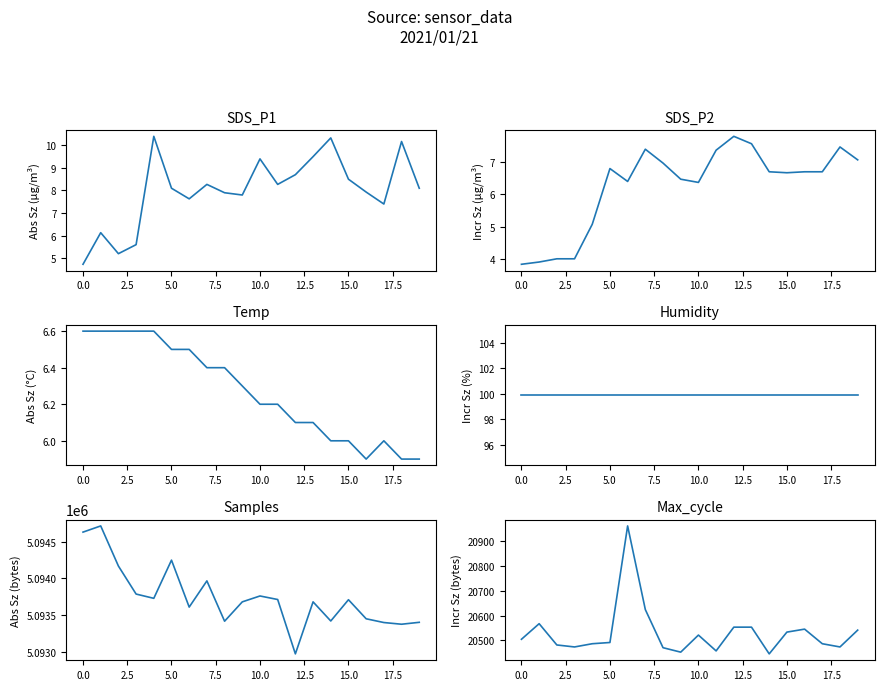

How many lines are shown in the chart?

6